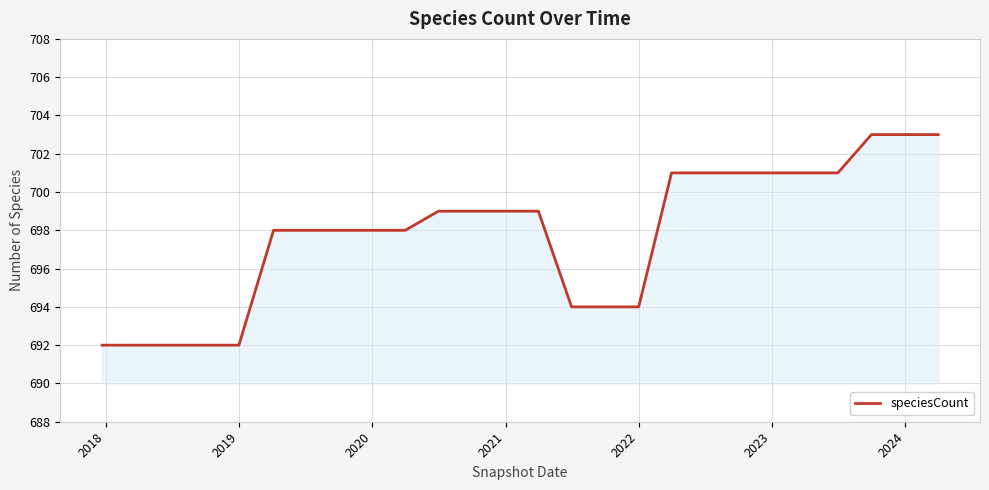

Does the chart have visible grid lines?

Yes